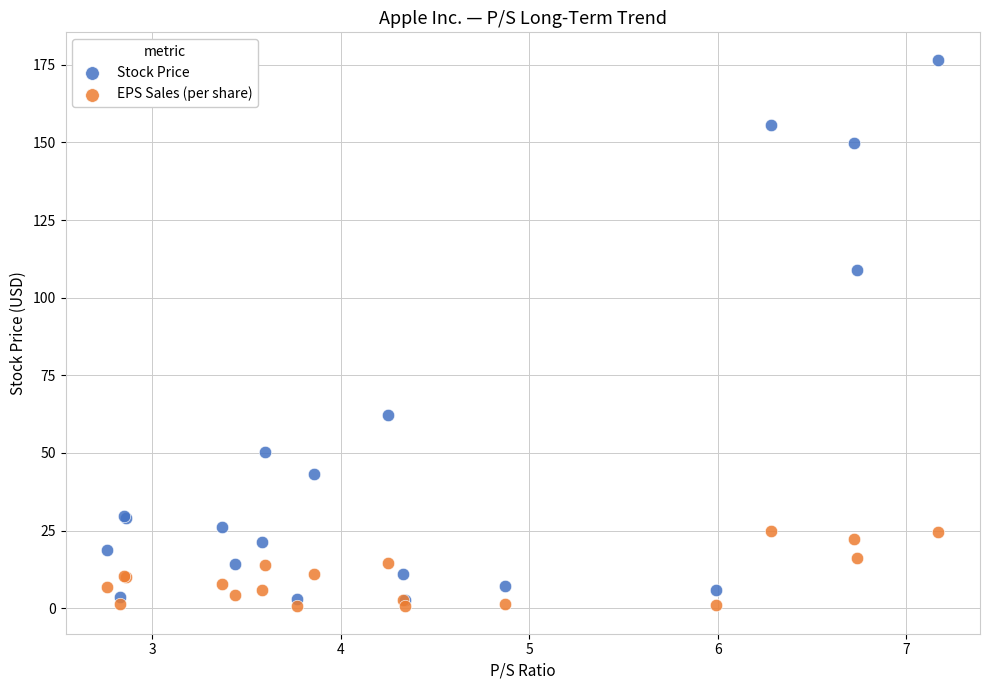

Across all series, what Y value is closest to 88?

108.9